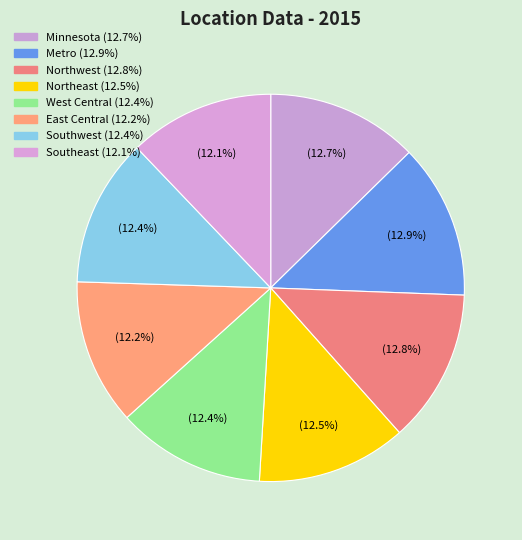

Is it true that Minnesota is 19% of the pie?

False